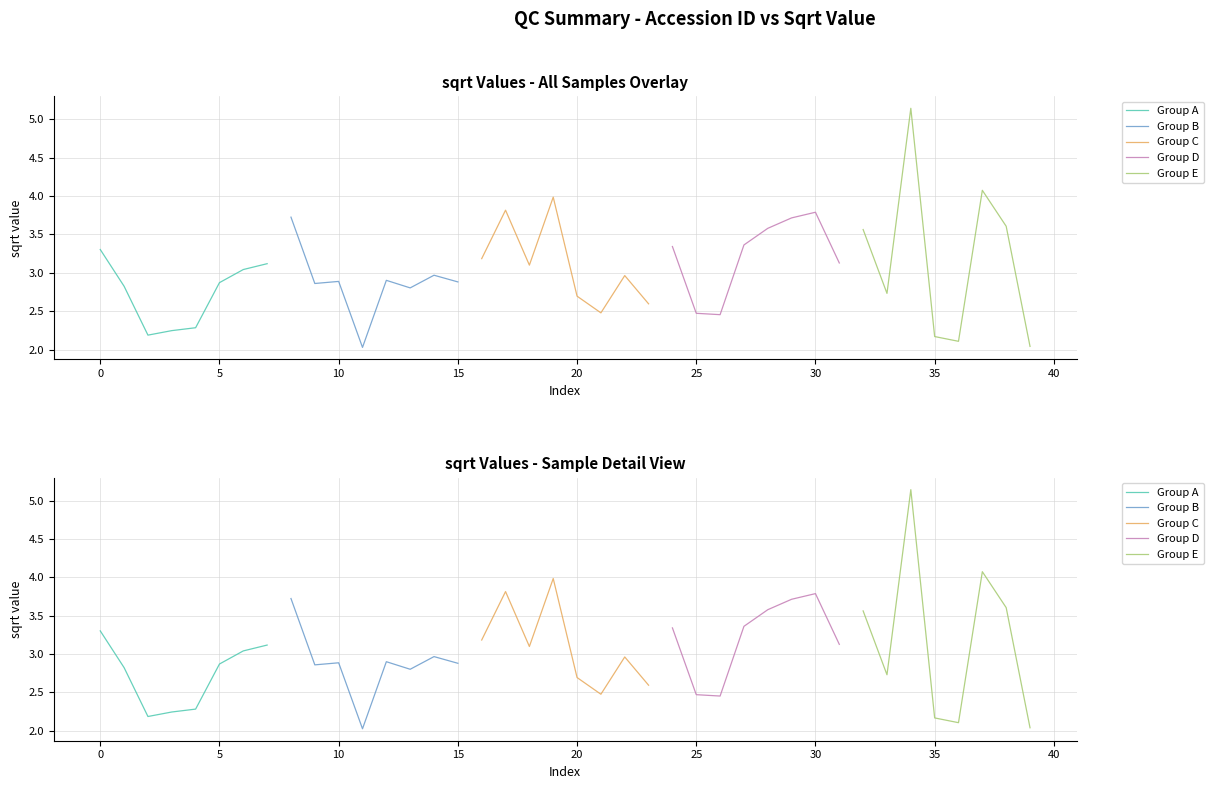

Does the chart have visible grid lines?

Yes